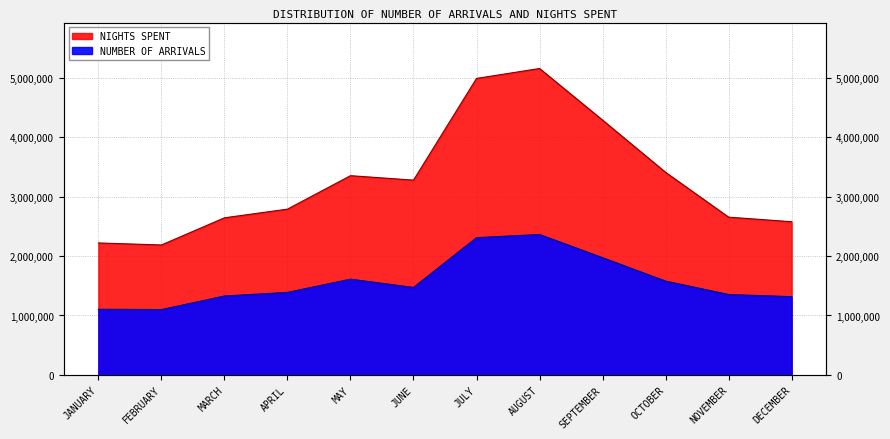

Reading left to right, list all the values displayed in this chart.

NUMBER OF ARRIVALS: 1104649	1099366	1327993	1389075	1611959	1472053	2311504	2364597	1973724	1579336	1353274	1316894
NIGHTS SPENT: 2222261	2187982	2645959	2791881	3355819	3280620	4994703	5161854	4292043	3411995	2656976	2579779